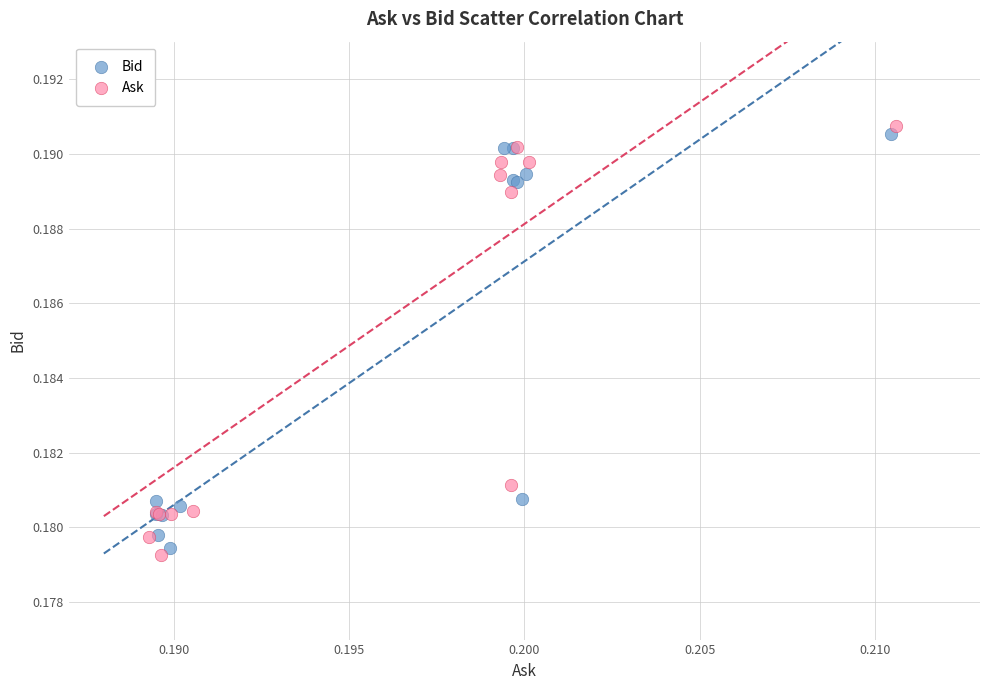

Which series has the widest spread of Y values?

Ask